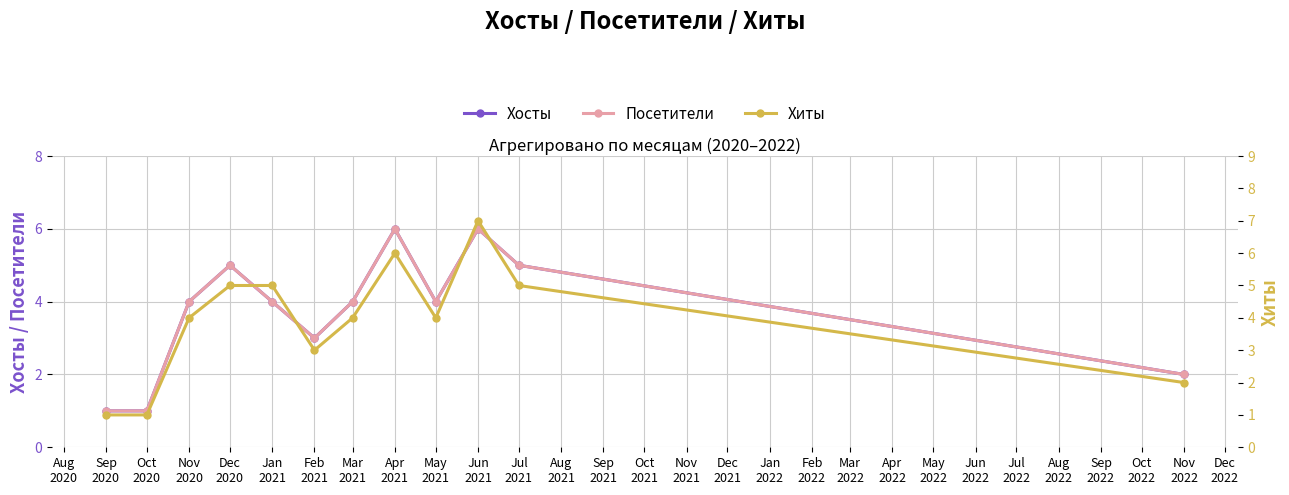

What are all the series names shown in the legend?

Хосты, Посетители, Хиты